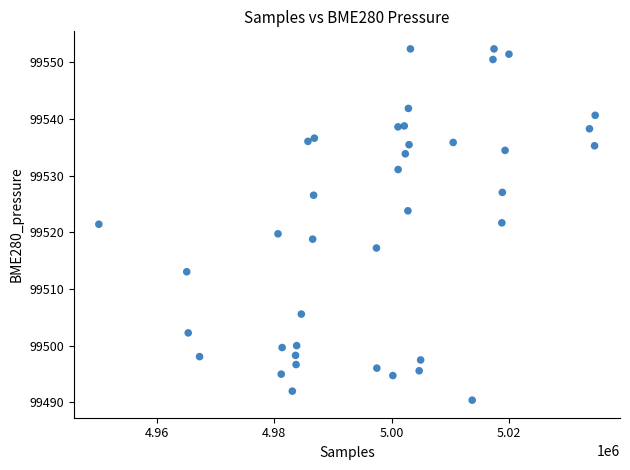

What is the range of Y values (max minus min)?

62.0